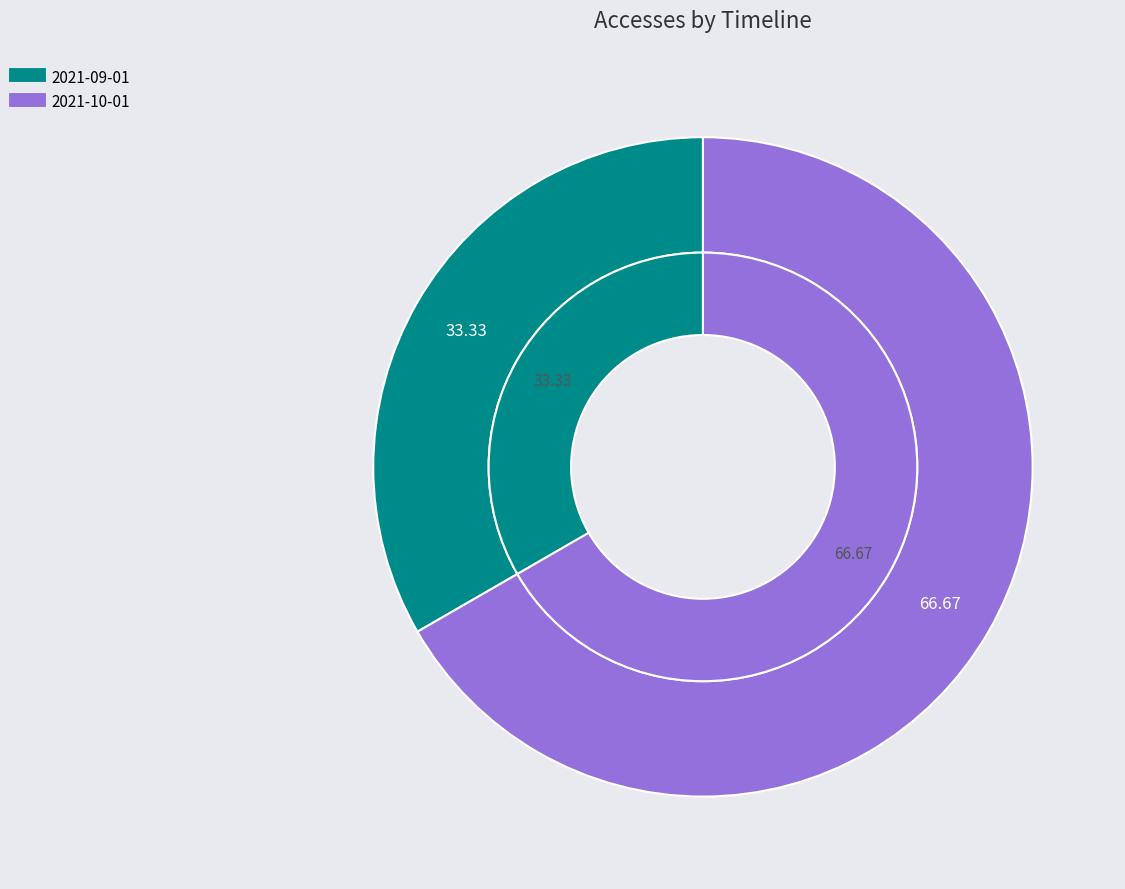

What percentage do 2021-09-01 and 2021-10-01 together represent?

100.0%